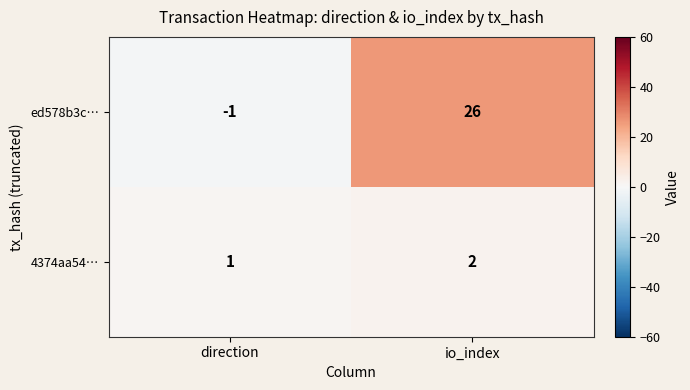

At which label is 4374aa54… closest to 1?

direction